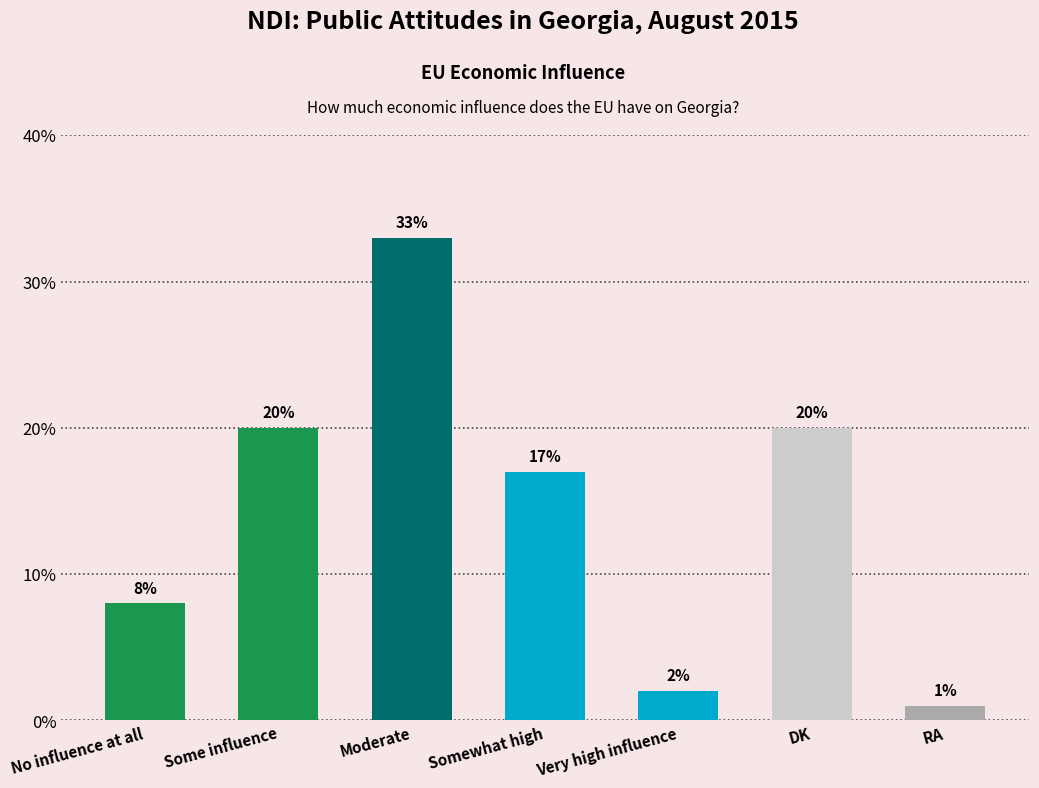

True or false: the data shows 33 at Moderate.

True